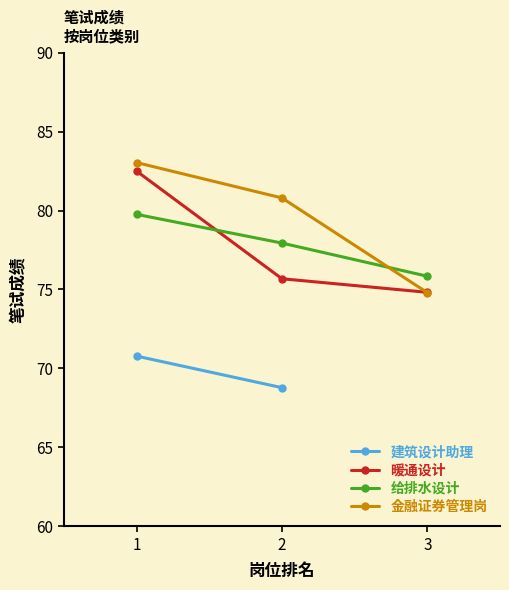

The 金融证券管理岗 series shows 32.7 at 2. True or false?

False